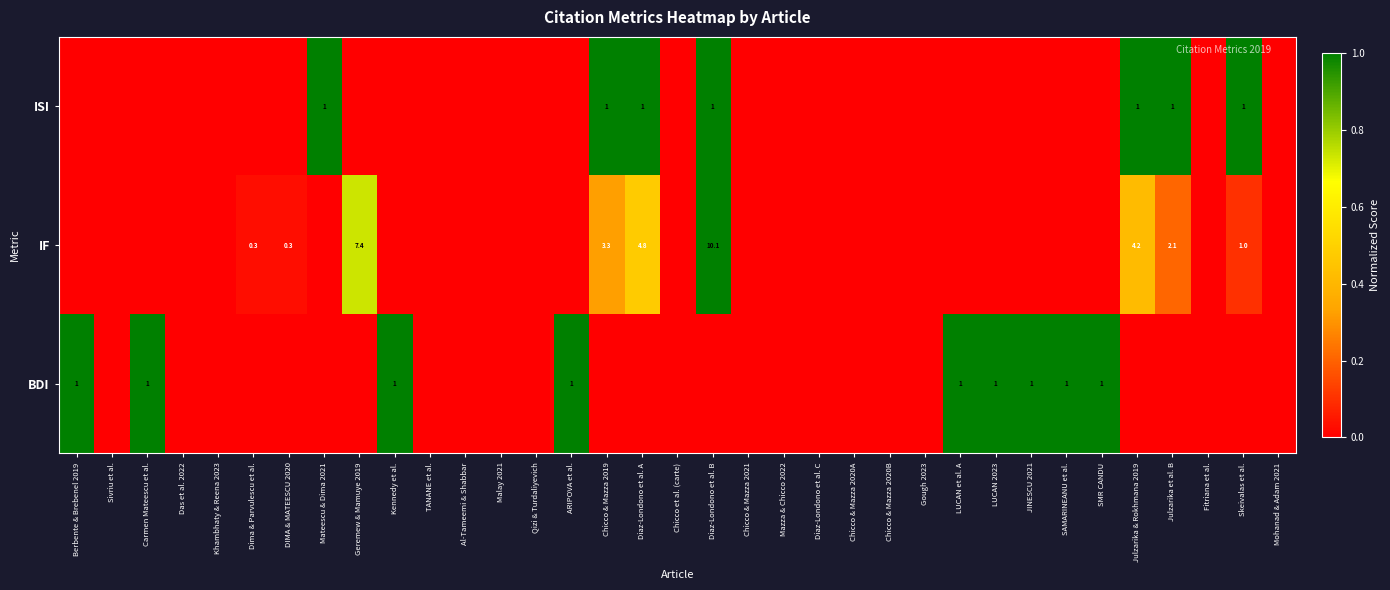

Between Julzarika et al. B and Qizi & Turdaliyevich, which is larger?

Julzarika et al. B